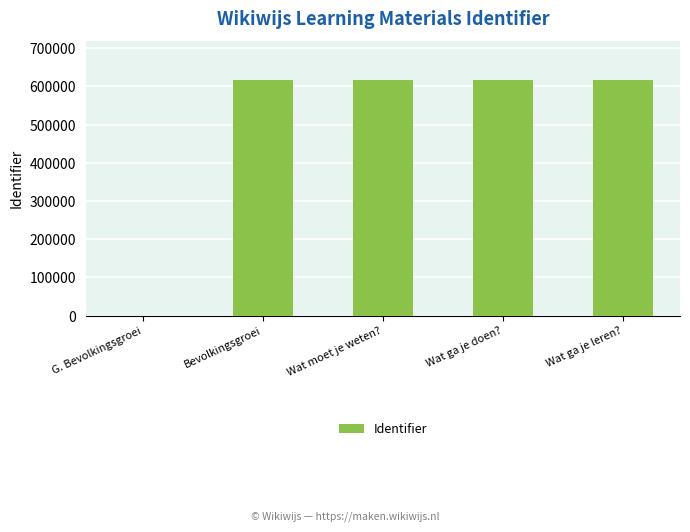

What is the greatest value displayed?

616240